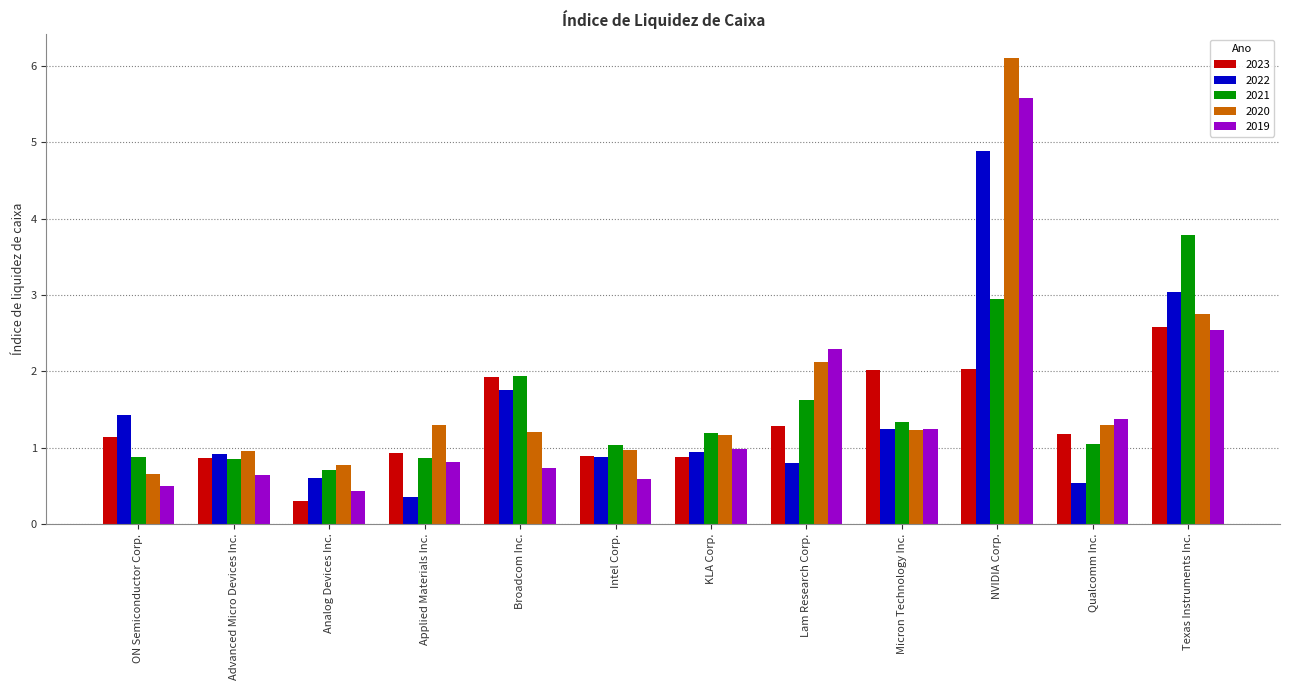

What is the approximate value of 2021 at Broadcom Inc.?

1.9